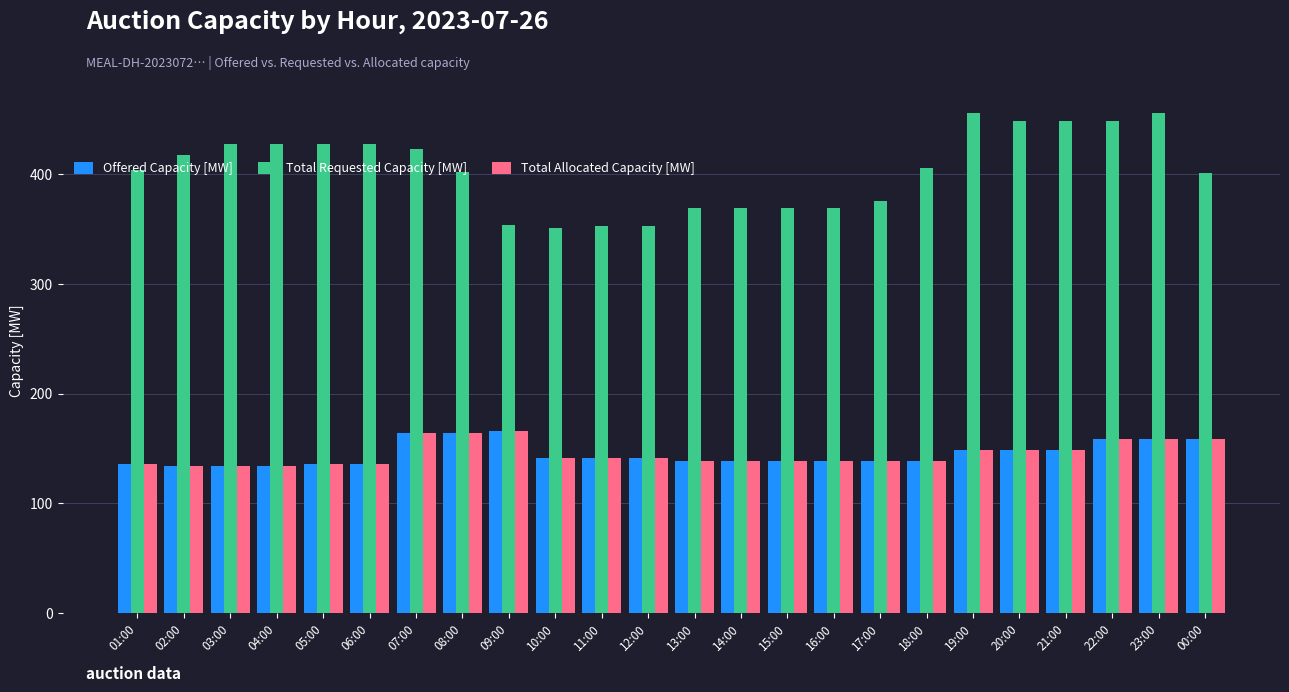

The value of Total Allocated Capacity [MW] at 16:00 is 139. True or false?

True